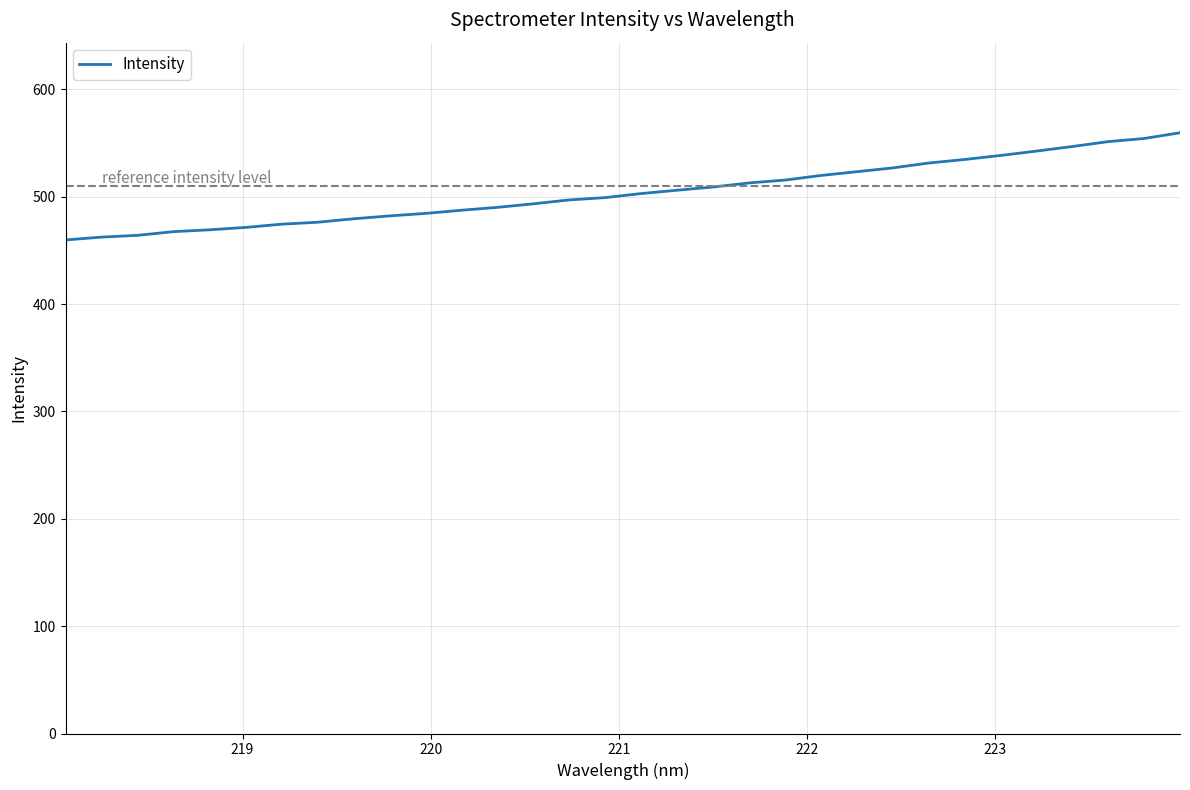

What is the smallest value displayed?

459.7